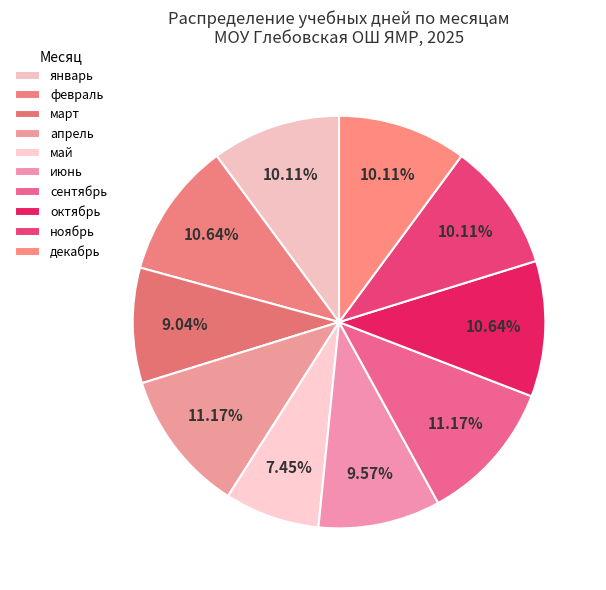

To the nearest percent, what is the difference between the май and июнь slice percentages?

2%